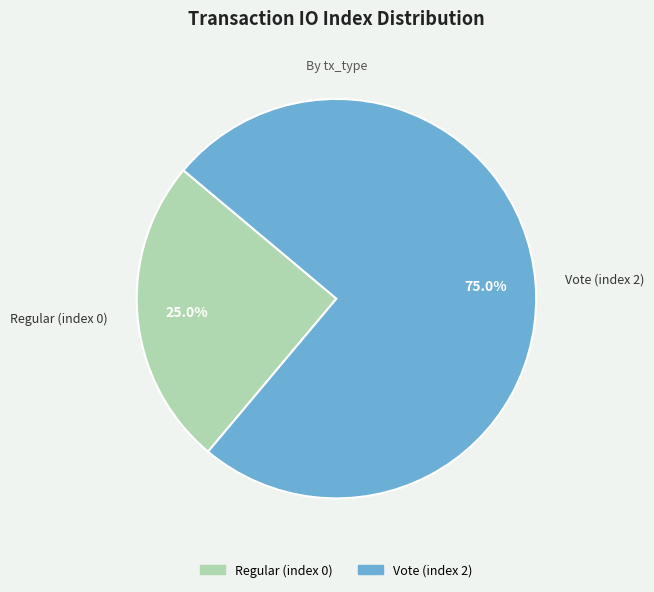

What is the smallest slice in the pie chart?

Regular (index 0)